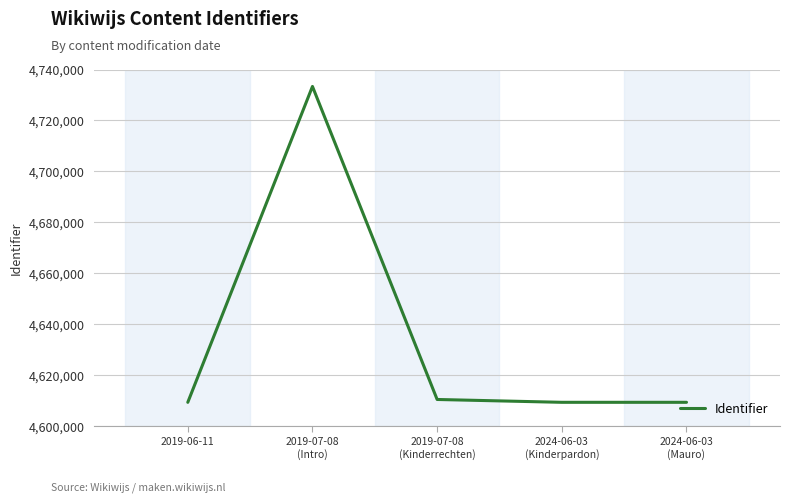

At which category does the data reach its first local peak?

2019-07-08
(Intro)